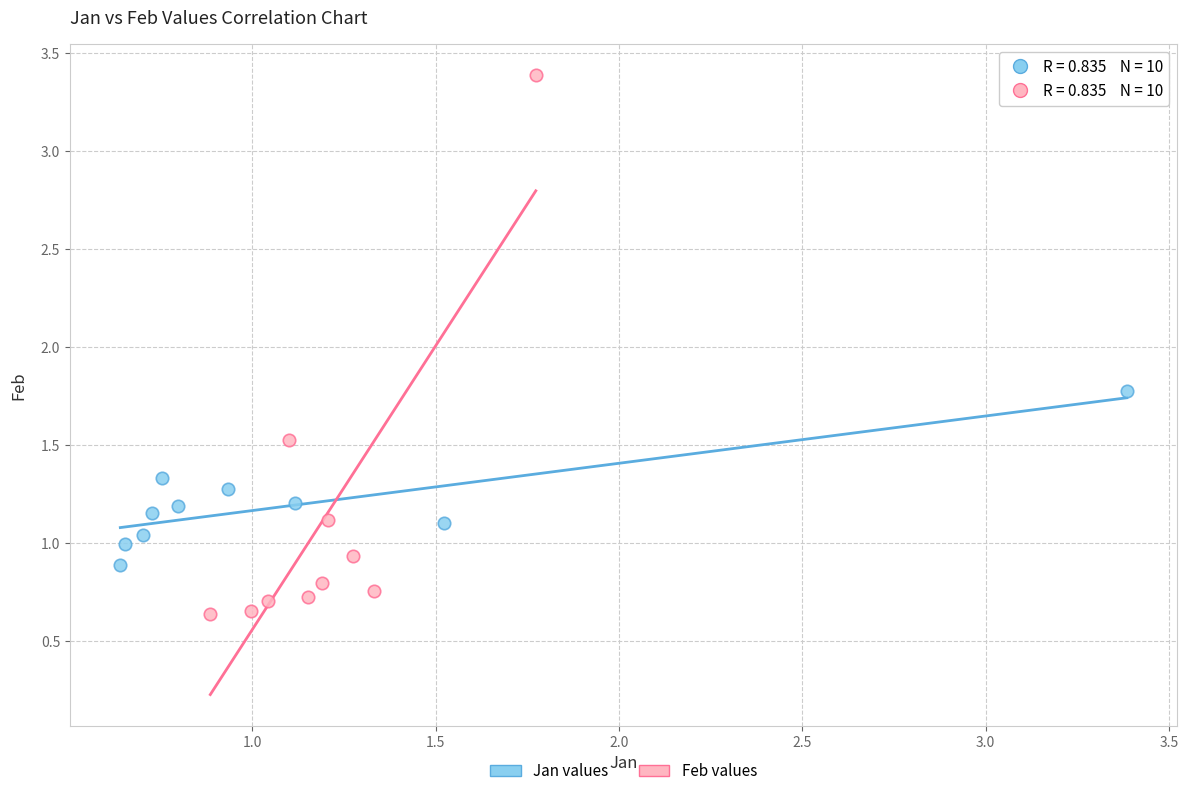

Which series has the widest spread of Y values?

Feb values